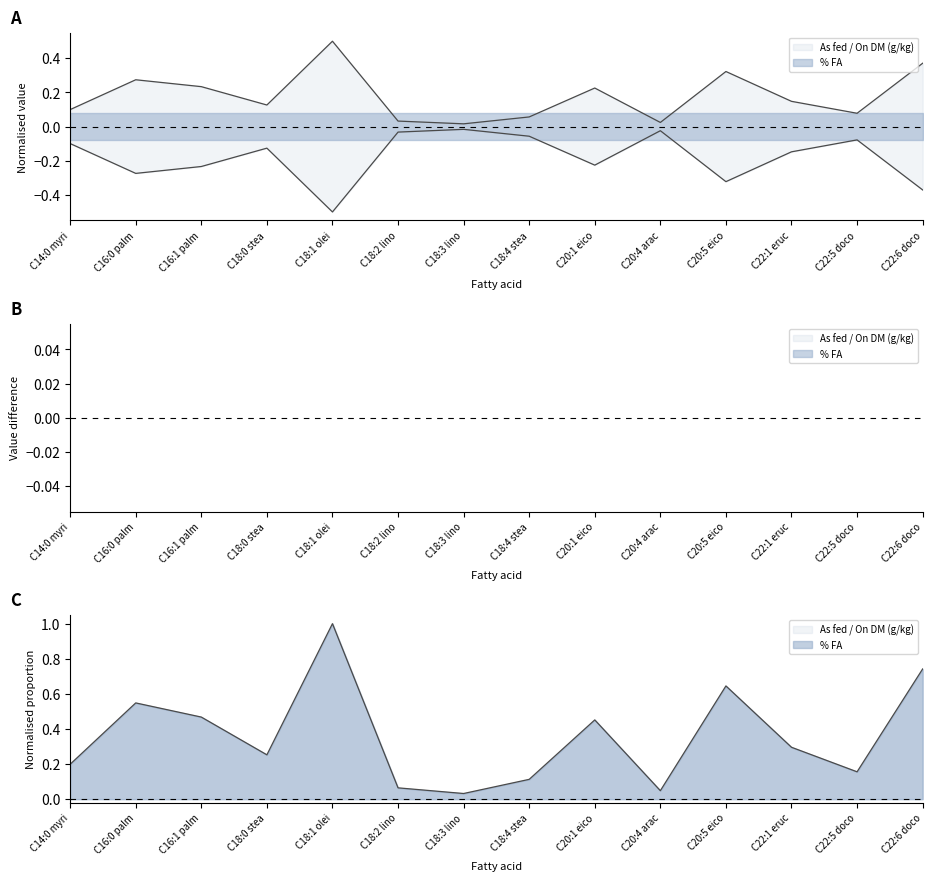

True or false: % FA and As fed / On DM (g/kg) cross at least once.

False